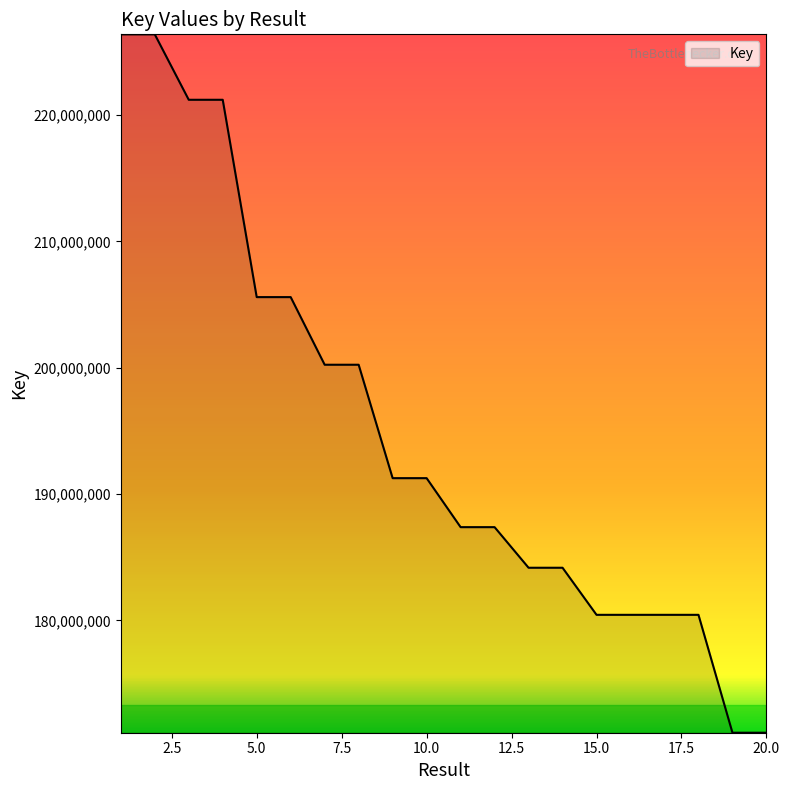

What is the maximum value shown in the chart?

226383035